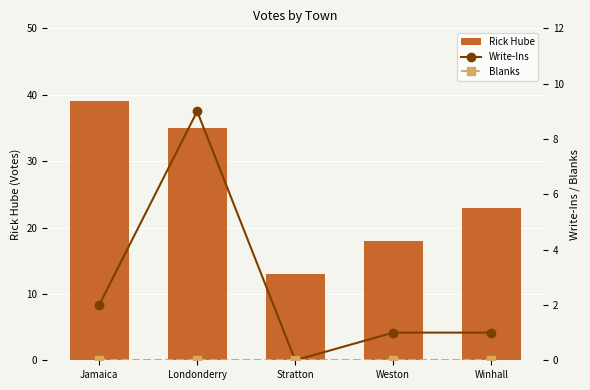

At which category does the chart reach its peak across all series?

Jamaica